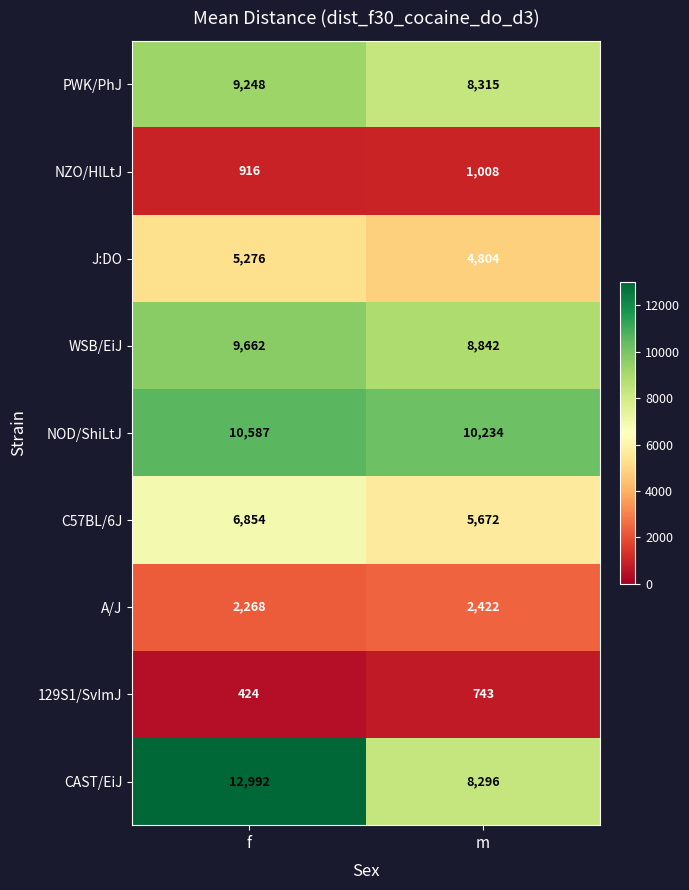

Reading left to right, what are all the values shown in this chart?

PWK/PhJ: 9248	8315
NZO/HlLtJ: 916	1008
J:DO: 5276	4804
WSB/EiJ: 9662	8842
NOD/ShiLtJ: 10587	10234
C57BL/6J: 6854	5672
A/J: 2268	2422
129S1/SvImJ: 424	743
CAST/EiJ: 12992	8296